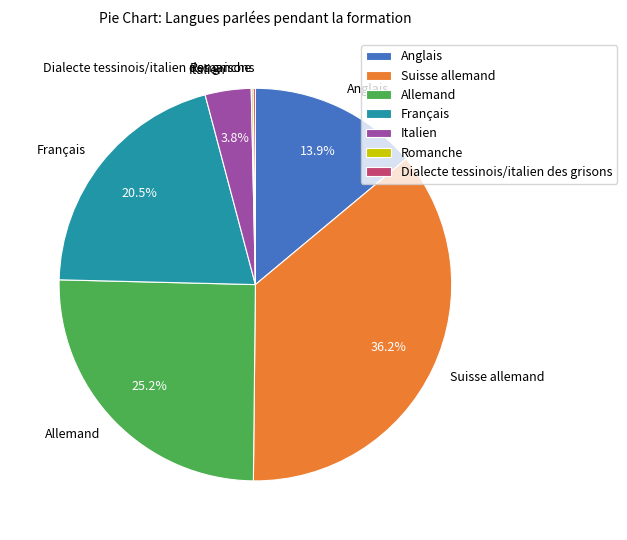

Approximately how many times larger is the value at Français compared to Anglais?

1.5